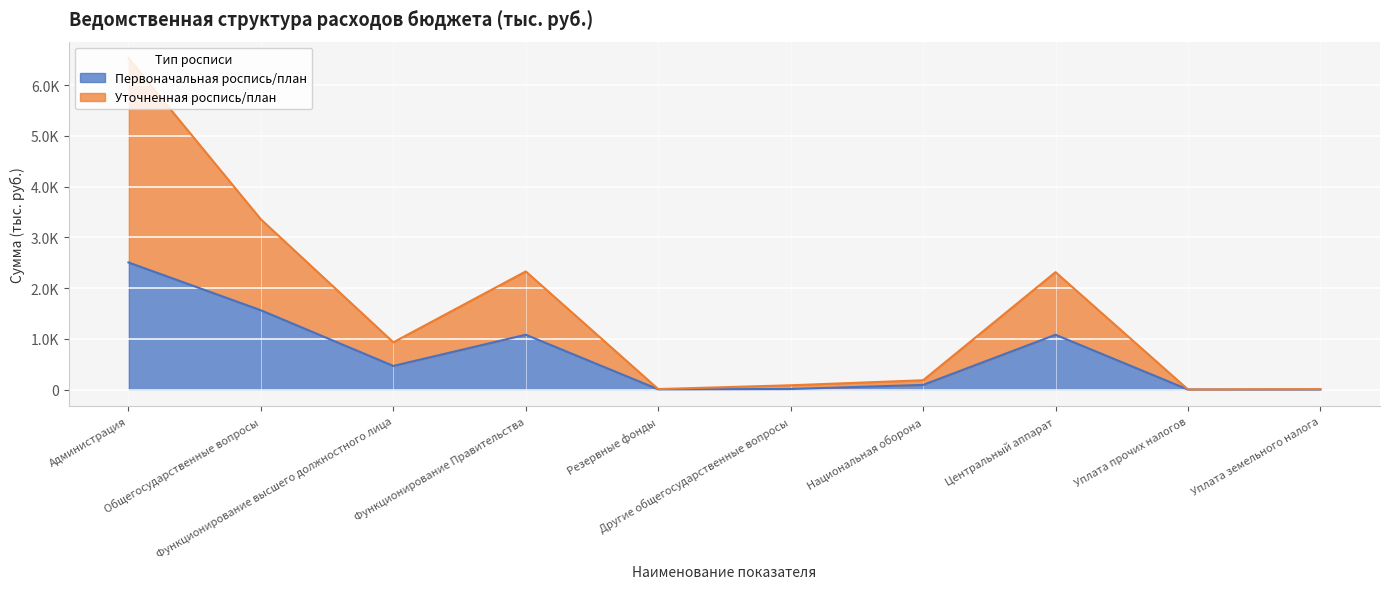

Read the Первоначальная роспись/план value at Другие общегосударственные вопросы.

11.0